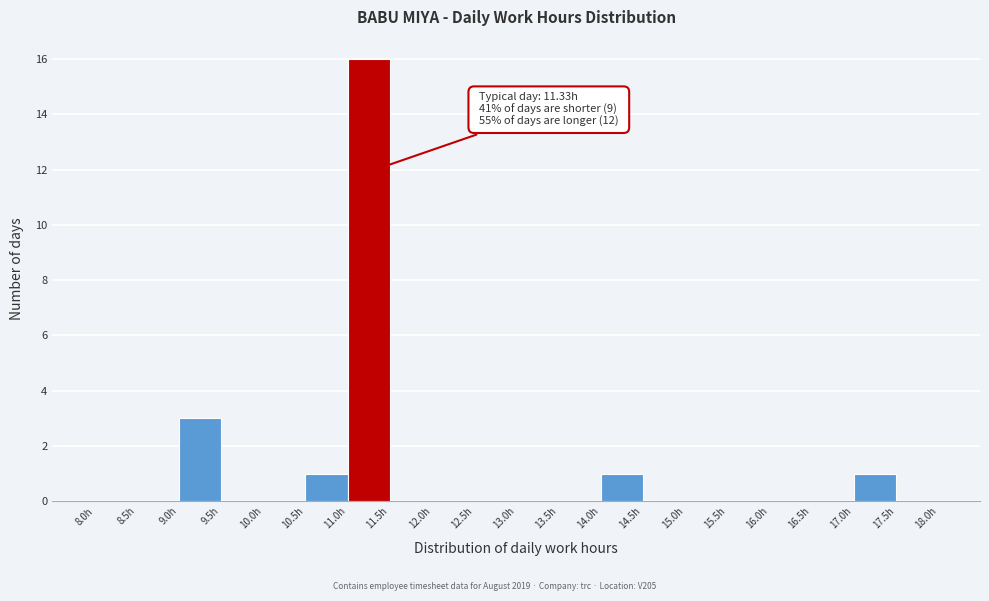

Which range on the x-axis has the tallest bar?

11.0 to 11.5